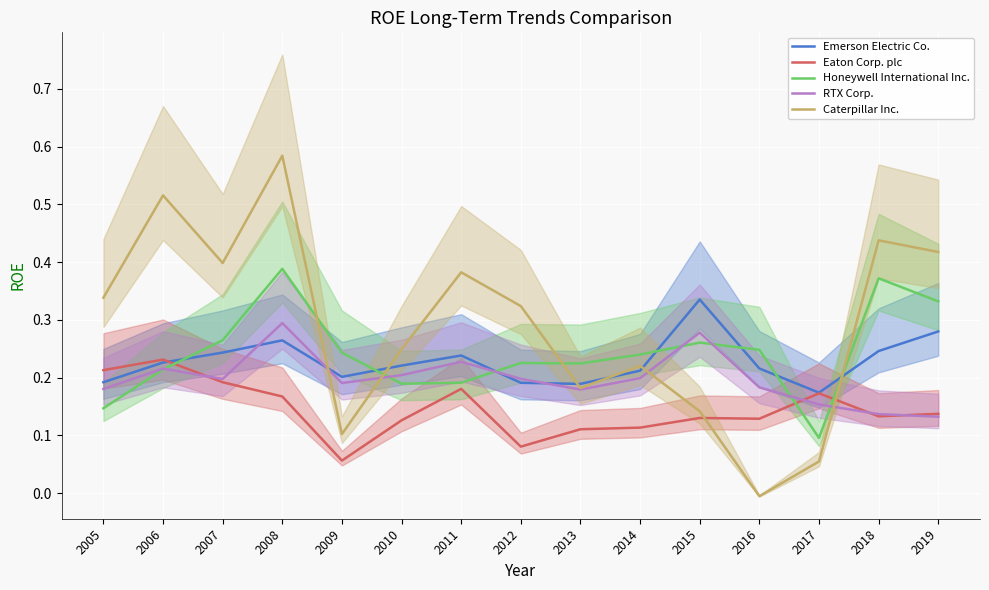

At which category does Caterpillar Inc. reach its first local peak?

2006